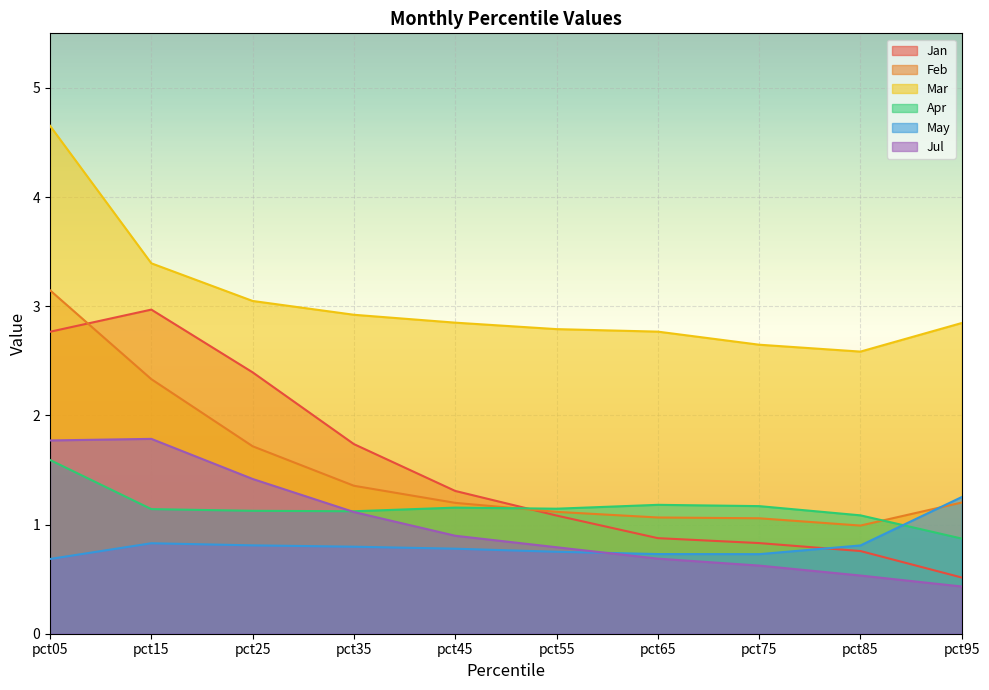

Which series has the widest spread of values?

Jan